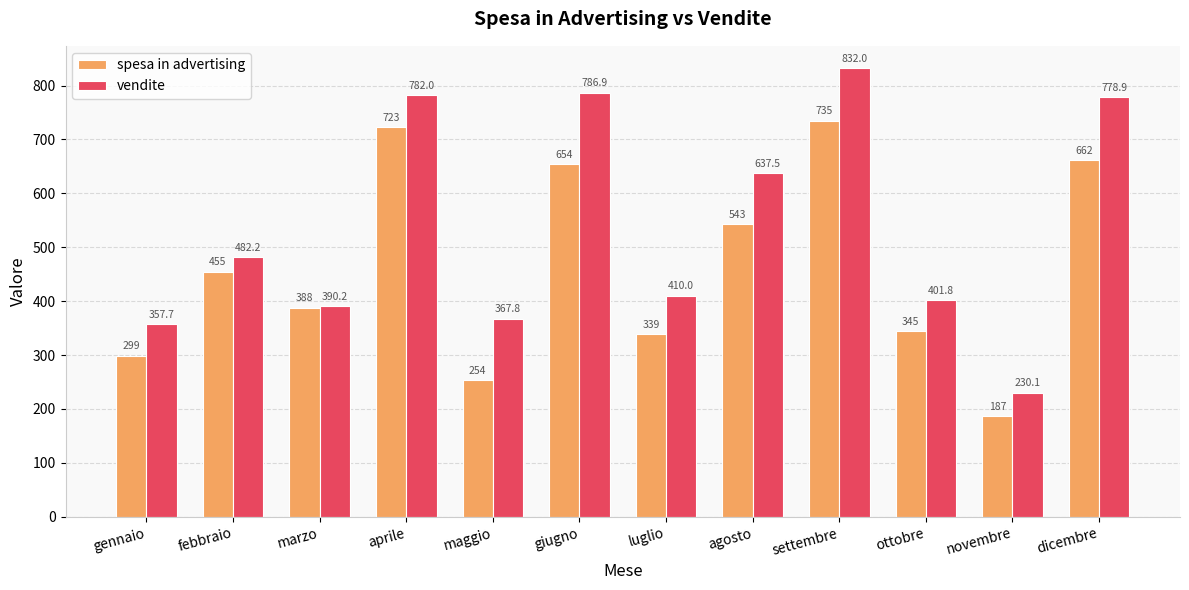

At how many categories does at least one series exceed 496?

5